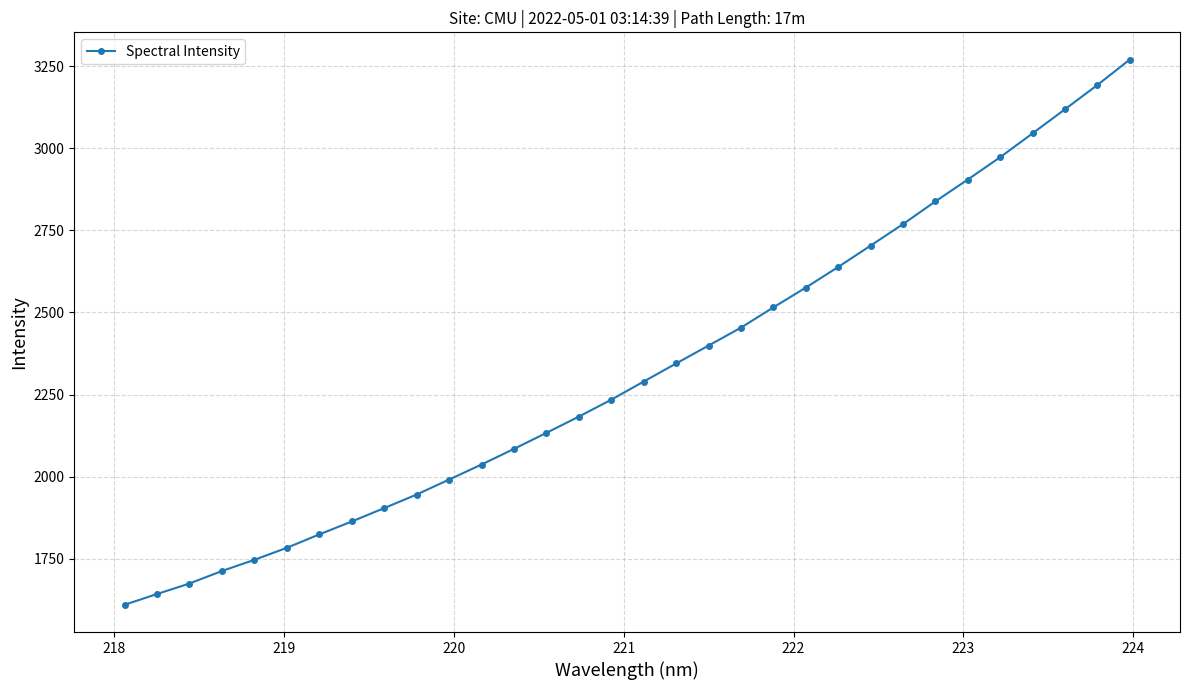

True or false: there are more than 2 points higher than both neighbors.

False